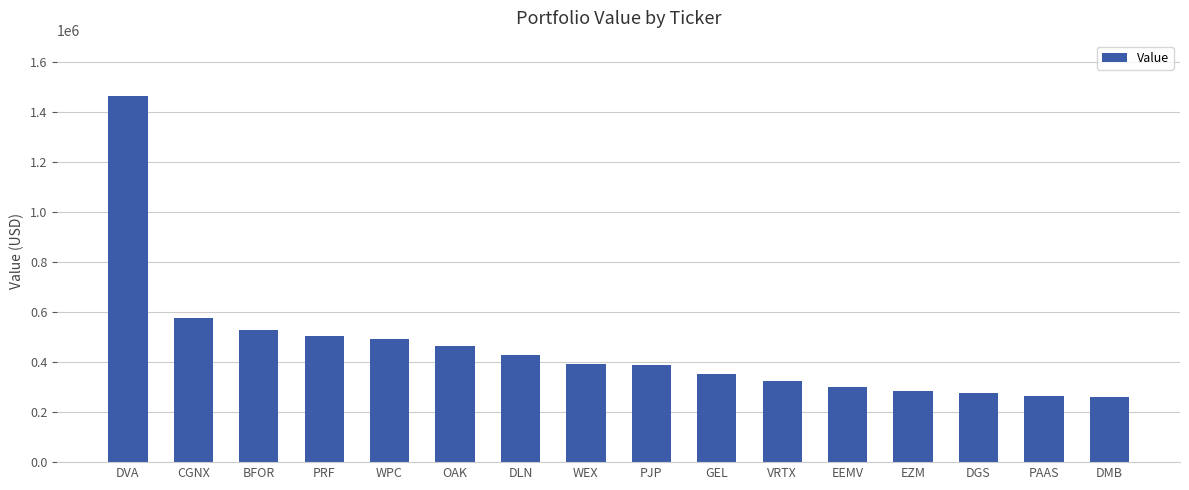

Does the chart contain any negative values?

No